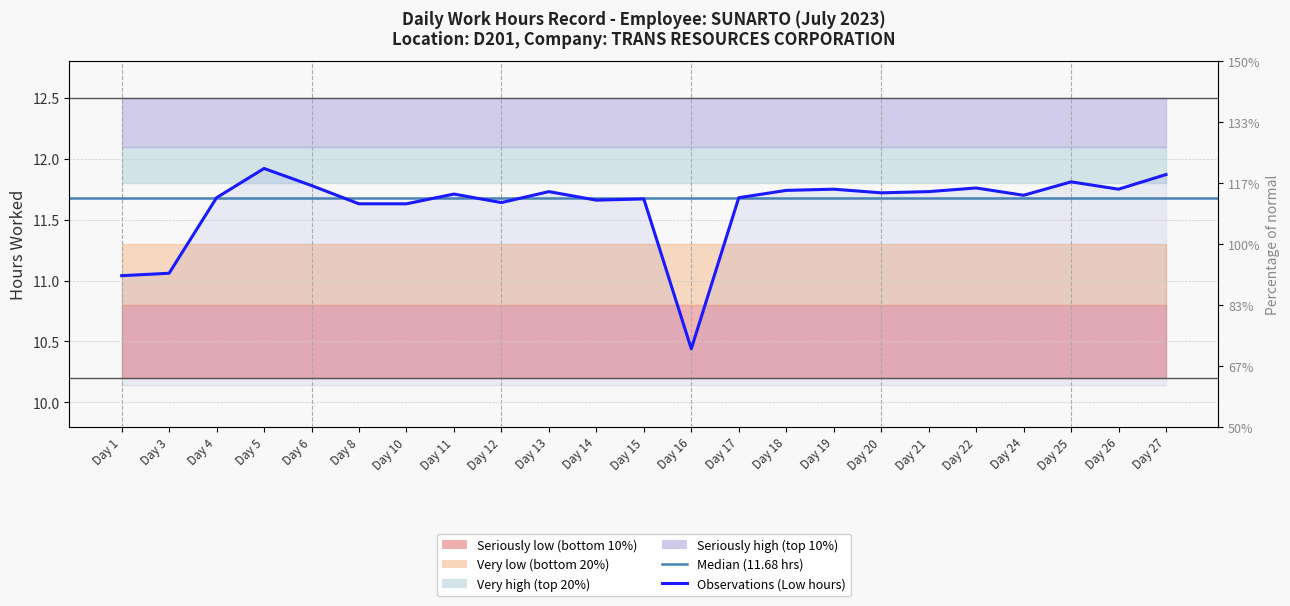

What value does the data have at Day 8?

11.6